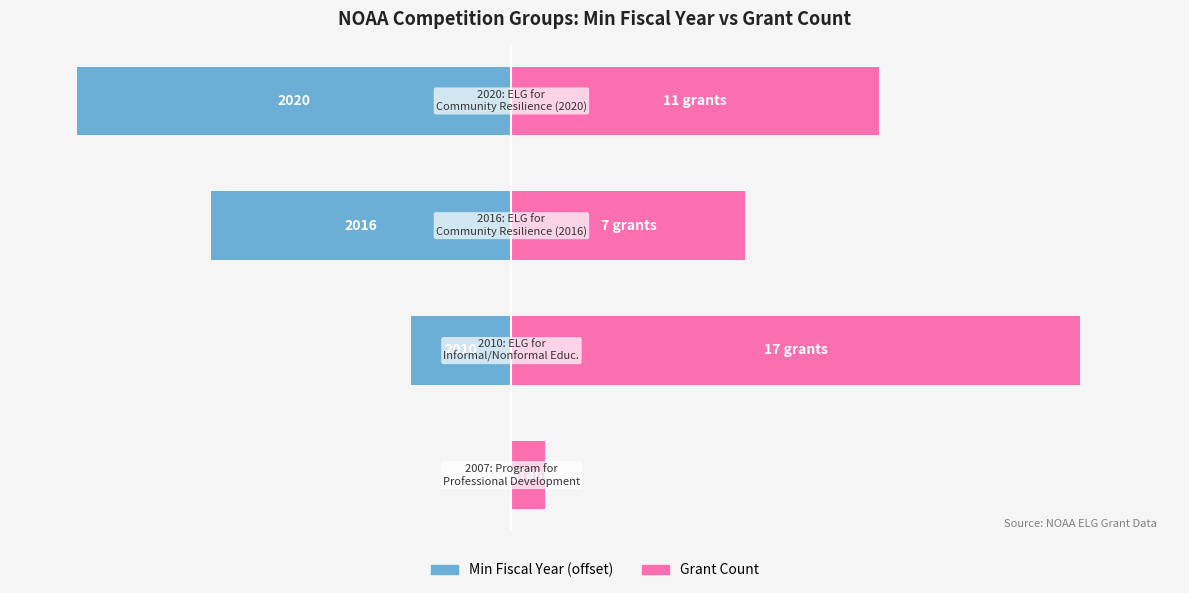

Which series has the largest range (max minus min)?

Grant Count